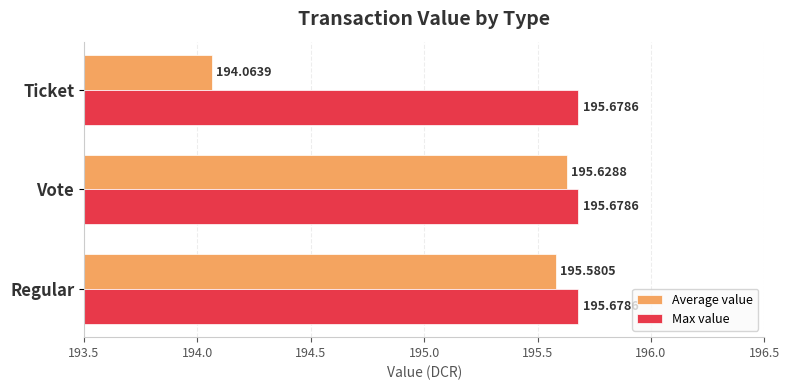

What are all the series names shown in the legend?

Average value, Max value